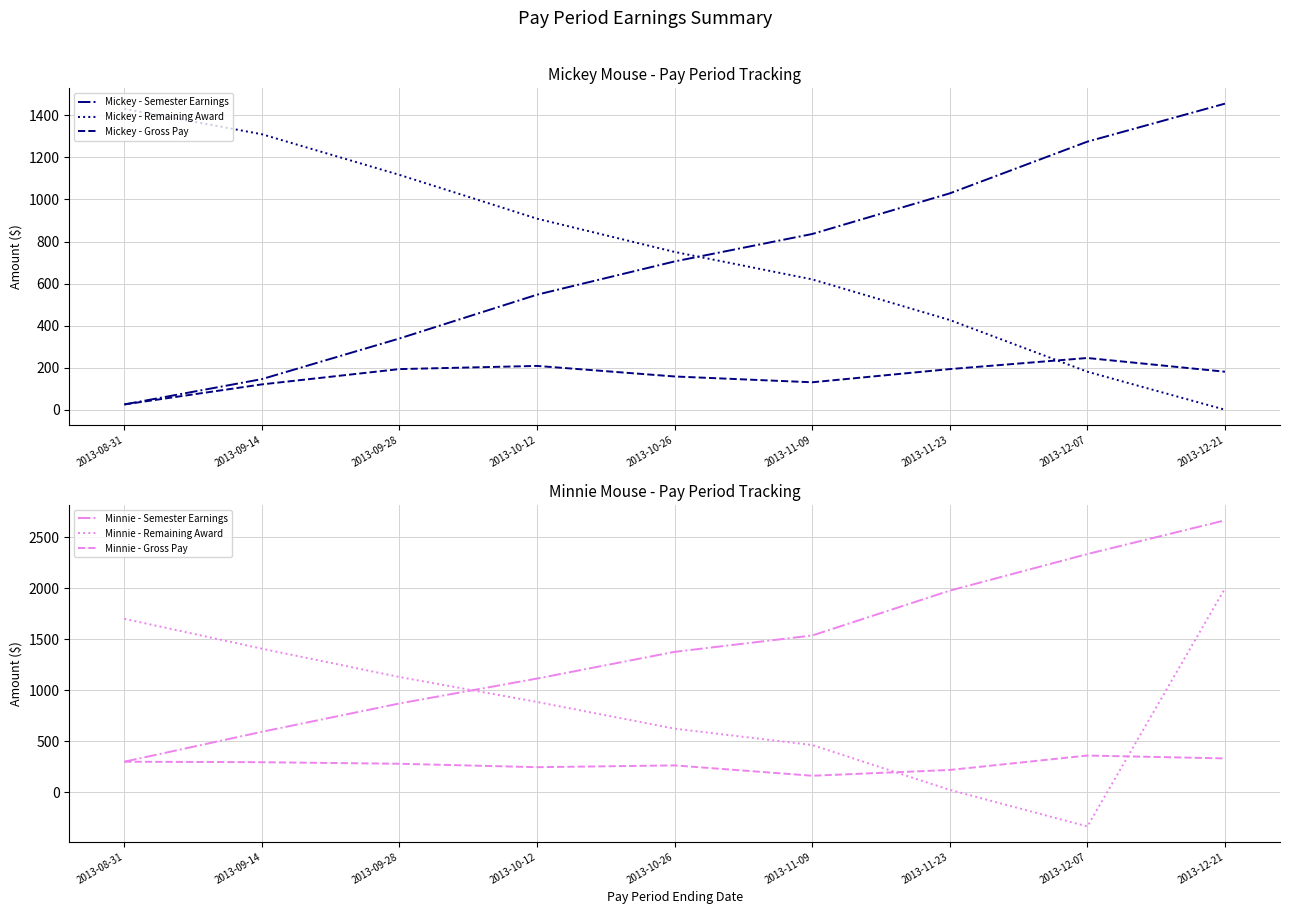

Reading right to left, transcribe all the data shown in this chart.

Mickey - Semester Earnings: 2013-12-21=1455.8	2013-12-07=1275.1	2013-11-23=1029.1	2013-11-09=835.8	2013-10-26=705.3	2013-10-12=547.2	2013-09-28=338.9	2013-09-14=145.6	2013-08-31=25.1
Mickey - Remaining Award: 2013-12-21=0.0	2013-12-07=180.7	2013-11-23=426.7	2013-11-09=620.0	2013-10-26=750.5	2013-10-12=908.6	2013-09-28=1117.0	2013-09-14=1310.2	2013-08-31=1430.7
Mickey - Gross Pay: 2013-12-21=180.7	2013-12-07=246.0	2013-11-23=193.3	2013-11-09=130.5	2013-10-26=158.1	2013-10-12=208.3	2013-09-28=193.3	2013-09-14=120.5	2013-08-31=25.1
Minnie - Semester Earnings: 2013-12-21=2667.9	2013-12-07=2337.2	2013-11-23=1978.1	2013-11-09=1537.6	2013-10-26=1377.0	2013-10-12=1114.9	2013-09-28=870.2	2013-09-14=592.0	2013-08-31=298.4
Minnie - Remaining Award: 2013-12-21=2000.0	2013-12-07=-337.2	2013-11-23=21.9	2013-11-09=462.4	2013-10-26=623.0	2013-10-12=885.1	2013-09-28=1129.8	2013-09-14=1408.0	2013-08-31=1701.6
Minnie - Gross Pay: 2013-12-21=330.8	2013-12-07=359.1	2013-11-23=217.3	2013-11-09=160.7	2013-10-26=262.1	2013-10-12=244.6	2013-09-28=278.3	2013-09-14=293.6	2013-08-31=298.4